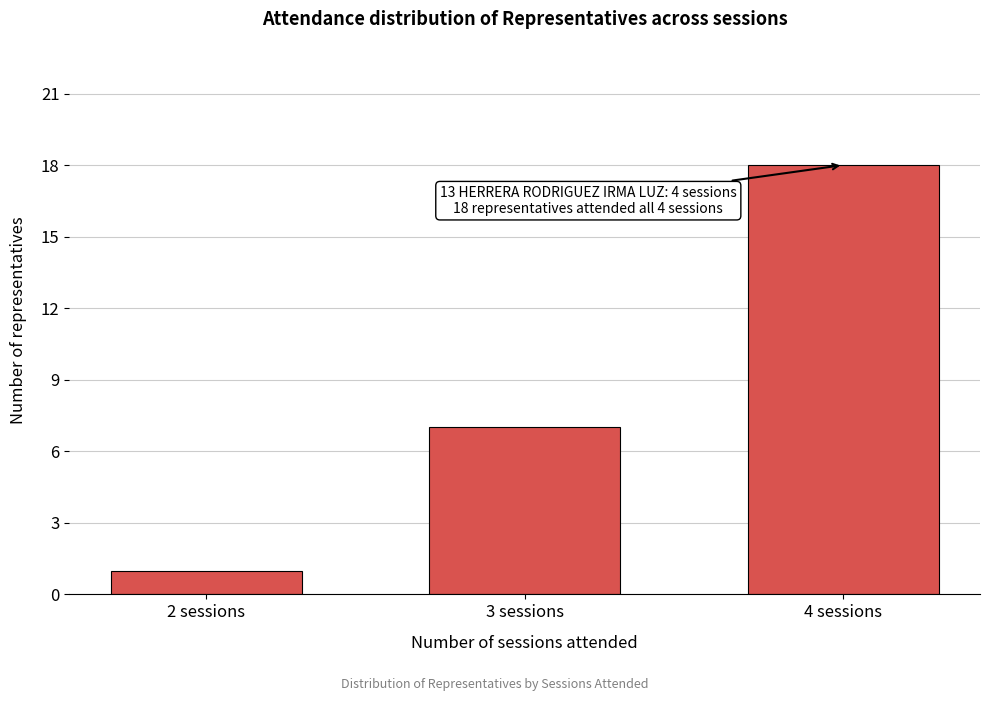

Reading right to left, list all the values displayed in this chart.

4 sessions=18	3 sessions=7	2 sessions=1